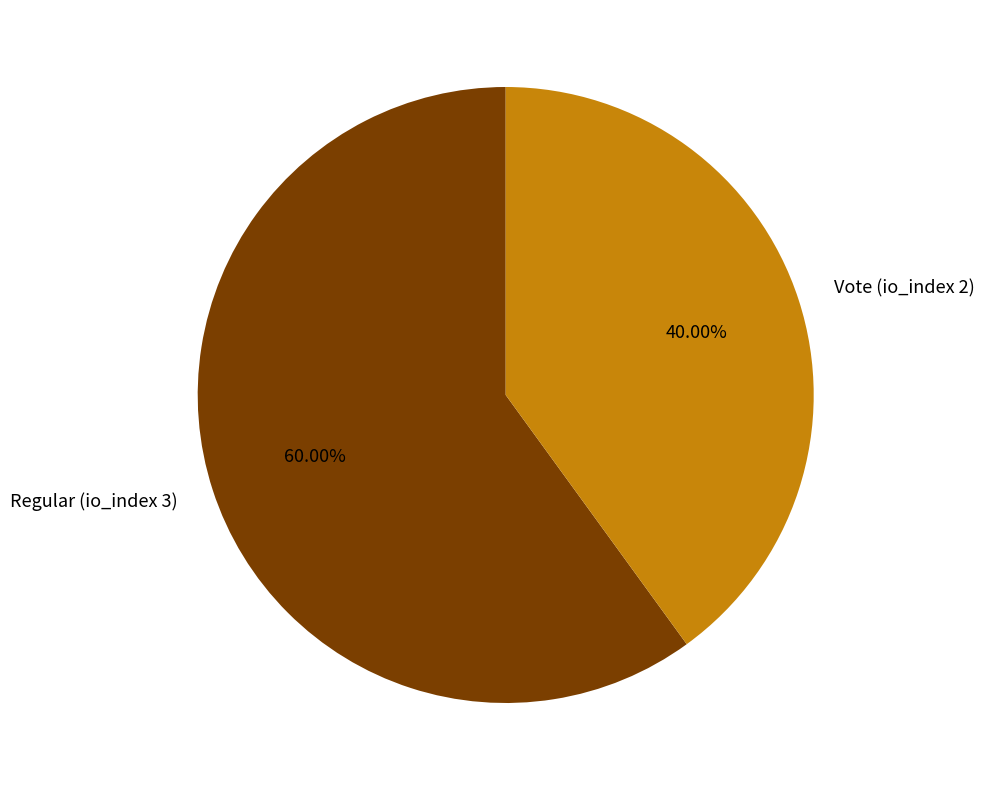

Which has a higher value, Vote (io_index 2) or Regular (io_index 3)?

Regular (io_index 3)